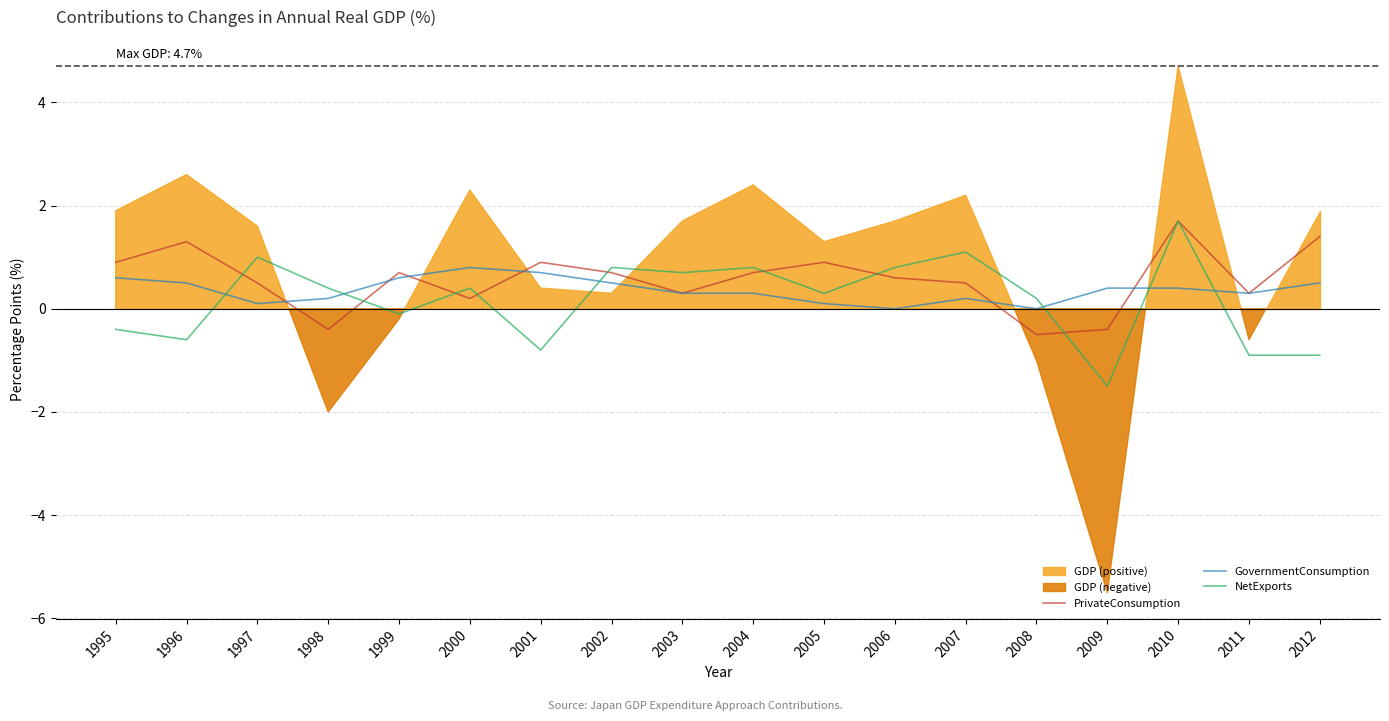

How many lines are shown in the chart?

3